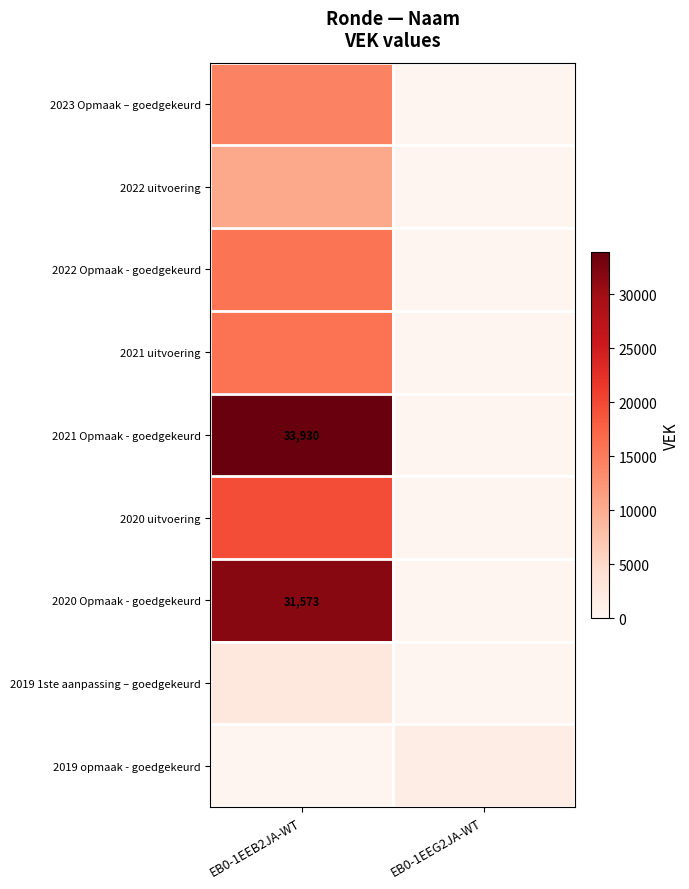

Is it true that 2020 Opmaak - goedgekeurd equals 16608 at EB0-1EEB2JA-WT?

False